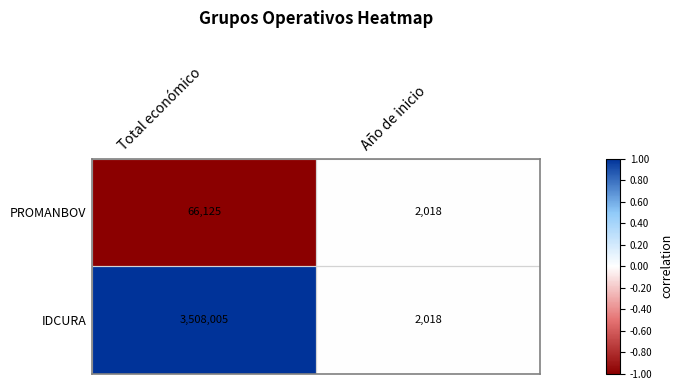

At Total económico, list the series in order from smallest to largest.

PROMANBOV, IDCURA